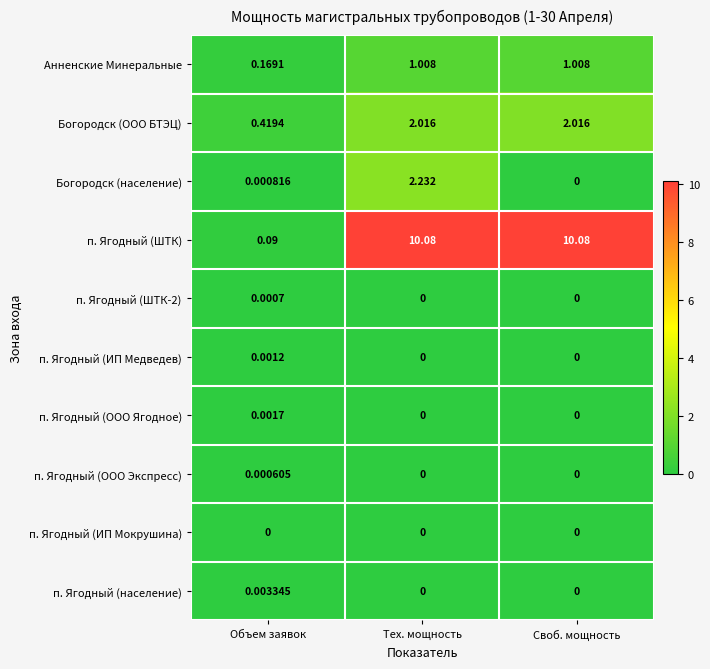

Which series has the largest range (max minus min)?

п. Ягодный (ШТК)